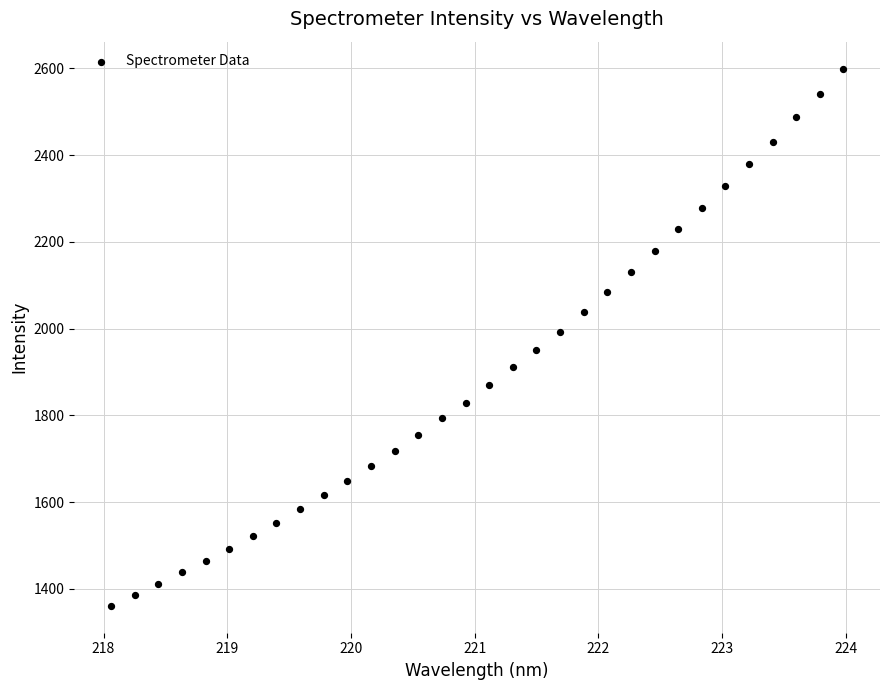

What is the range of X values (max minus min)?

5.9